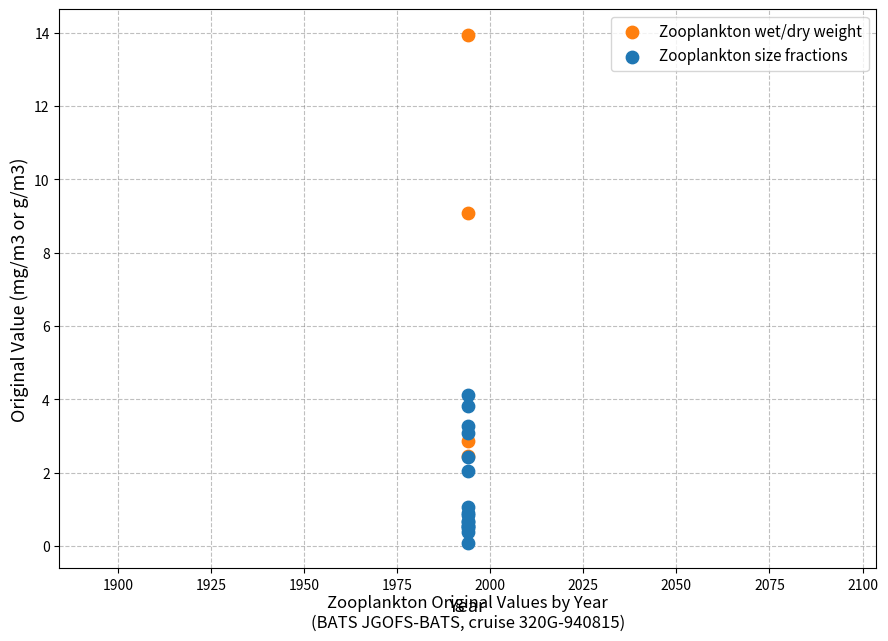

Which series contains the highest Y value?

Zooplankton wet/dry weight